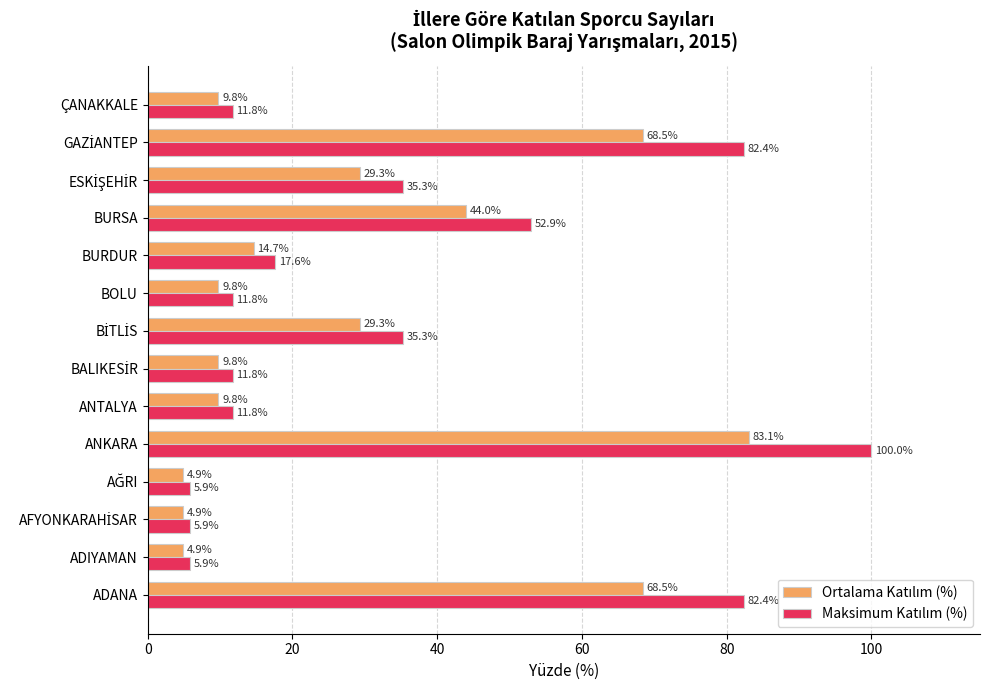

What is the greatest value displayed?

100.0